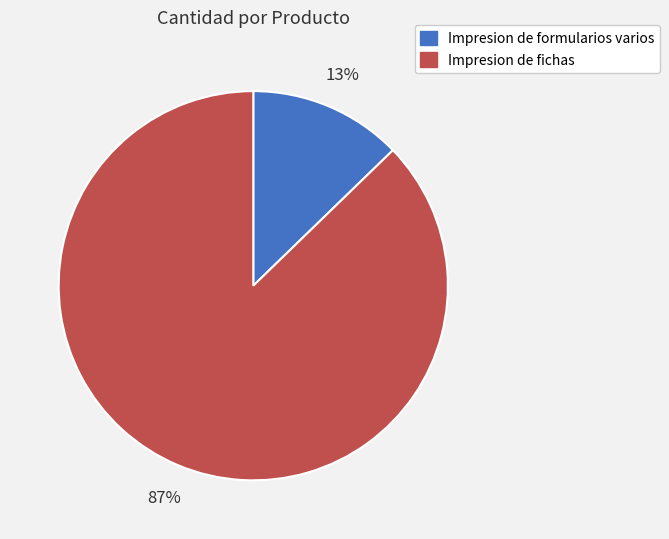

Which slice is the largest?

Impresion de fichas